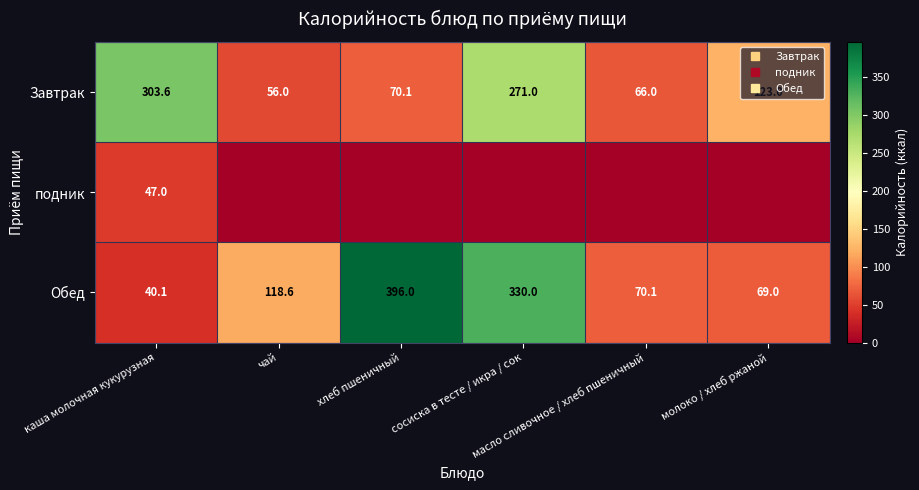

What is the average value of the Завтрак series?

148.3